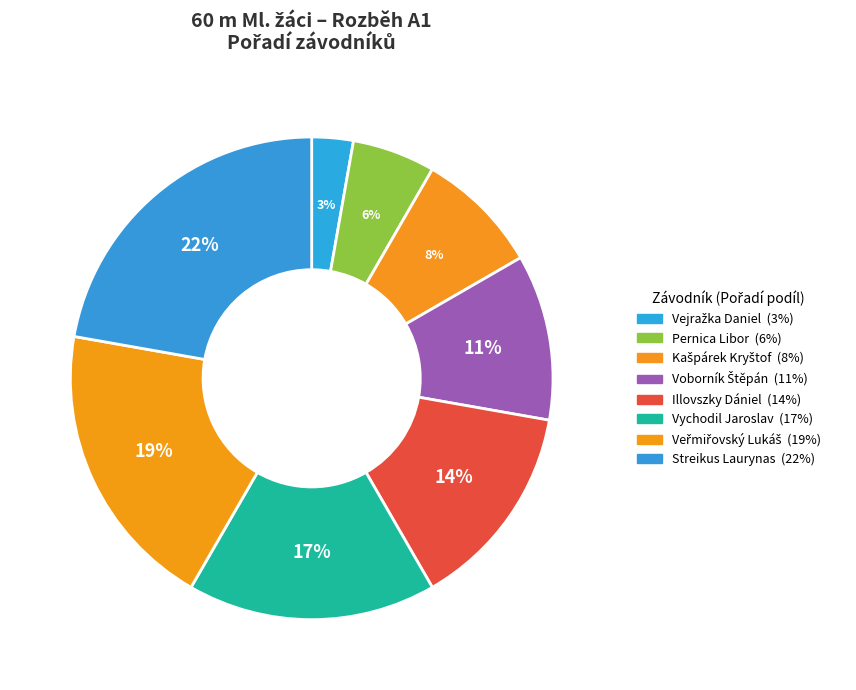

Approximately how many times larger is the value at Vychodil Jaroslav compared to Pernica Libor?

3.0